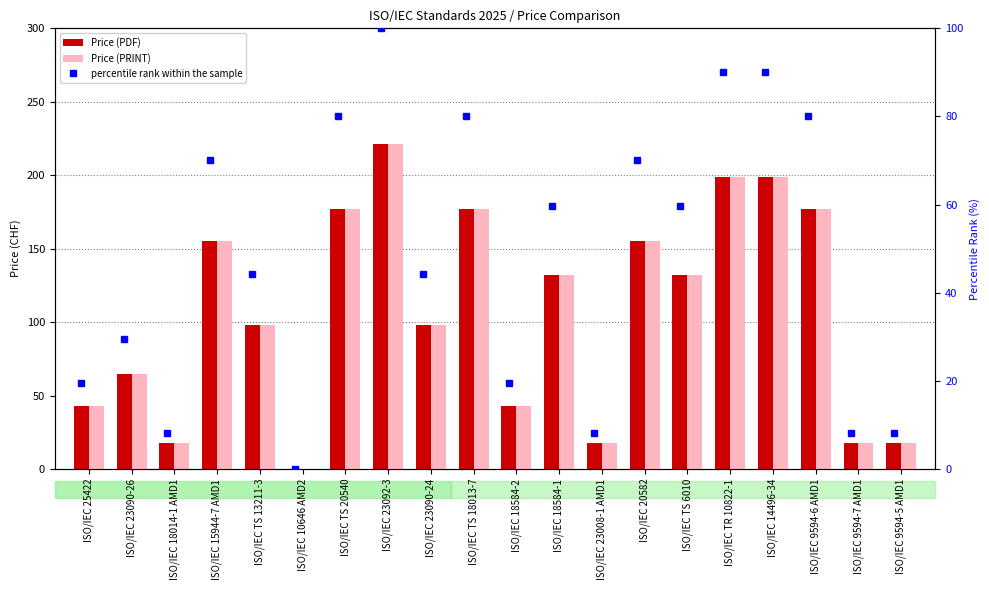

Reading right to left, transcribe all the data shown in this chart.

Price (PDF): 18.0	18.0	177.0	199.0	199.0	132.0	155.0	18.0	132.0	43.0	177.0	98.0	221.0	177.0	0.0	98.0	155.0	18.0	65.0	43.0
Price (PRINT): 18.0	18.0	177.0	199.0	199.0	132.0	155.0	18.0	132.0	43.0	177.0	98.0	221.0	177.0	0.0	98.0	155.0	18.0	65.0	43.0
percentile rank within the sample: 8.1	8.1	80.1	90.0	90.0	59.7	70.1	8.1	59.7	19.5	80.1	44.3	100.0	80.1	0.0	44.3	70.1	8.1	29.4	19.5